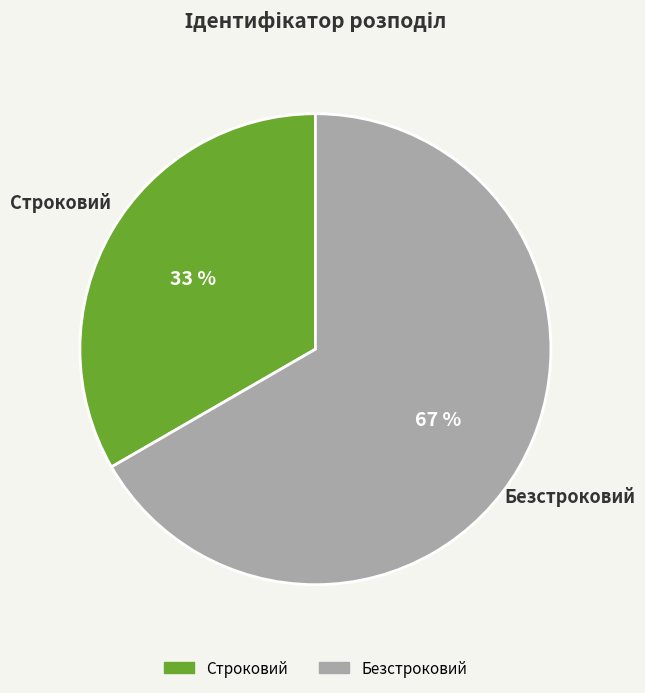

To the nearest percent, what is the combined percentage of Строковий and Безстроковий?

100%